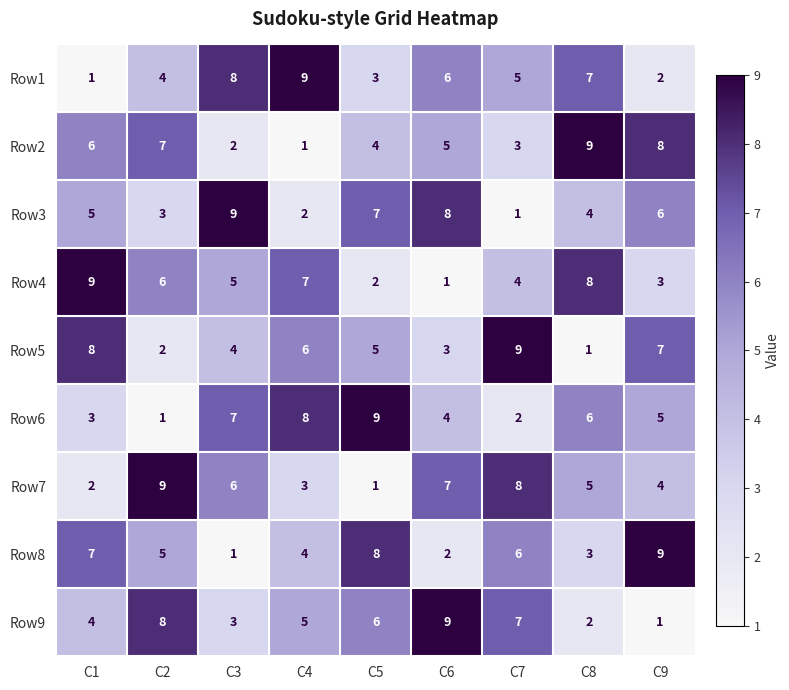

The value of Row3 at C5 is 7. True or false?

True